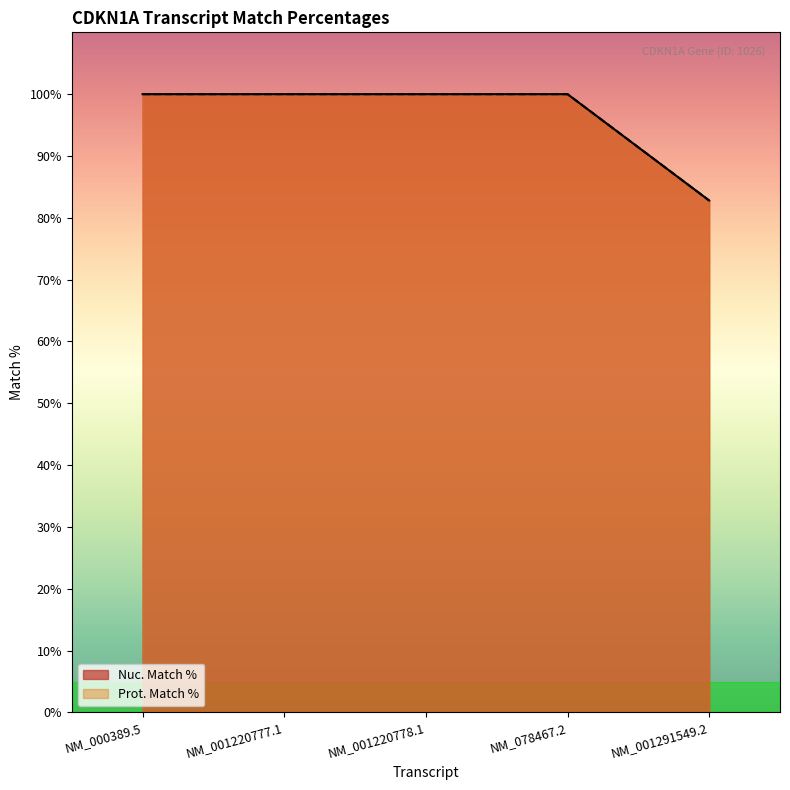

Between NM_000389.5 and NM_001220778.1, which series saw the biggest shift?

Nuc. Match %